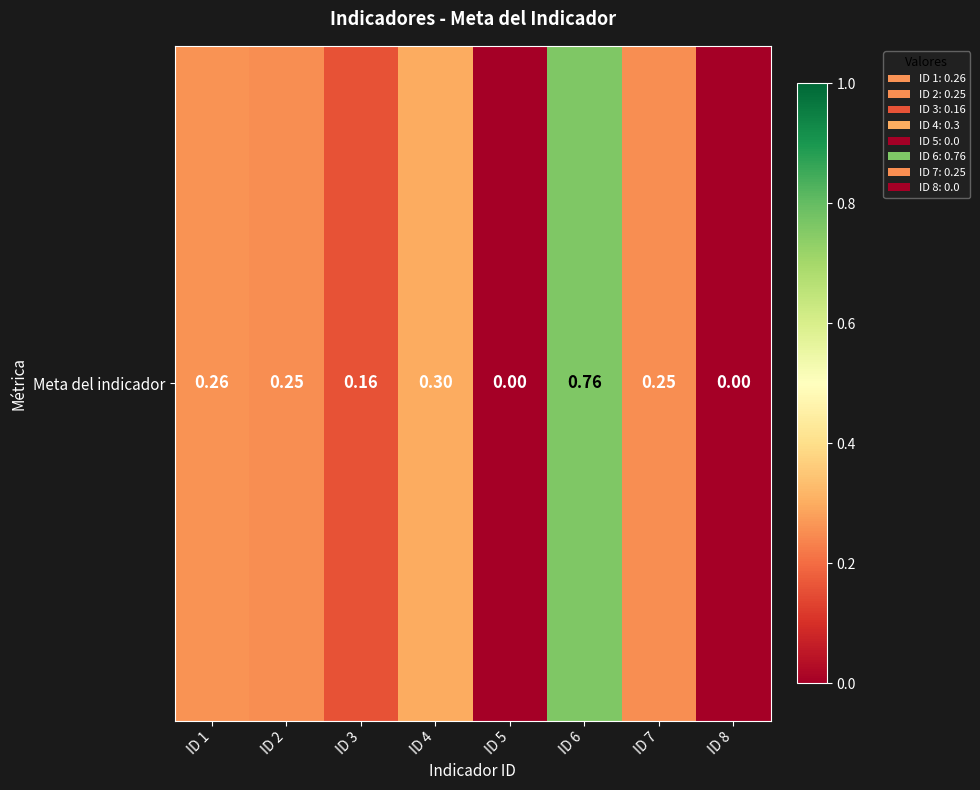

What is the difference between the values at ID 6 and ID 5?

0.8